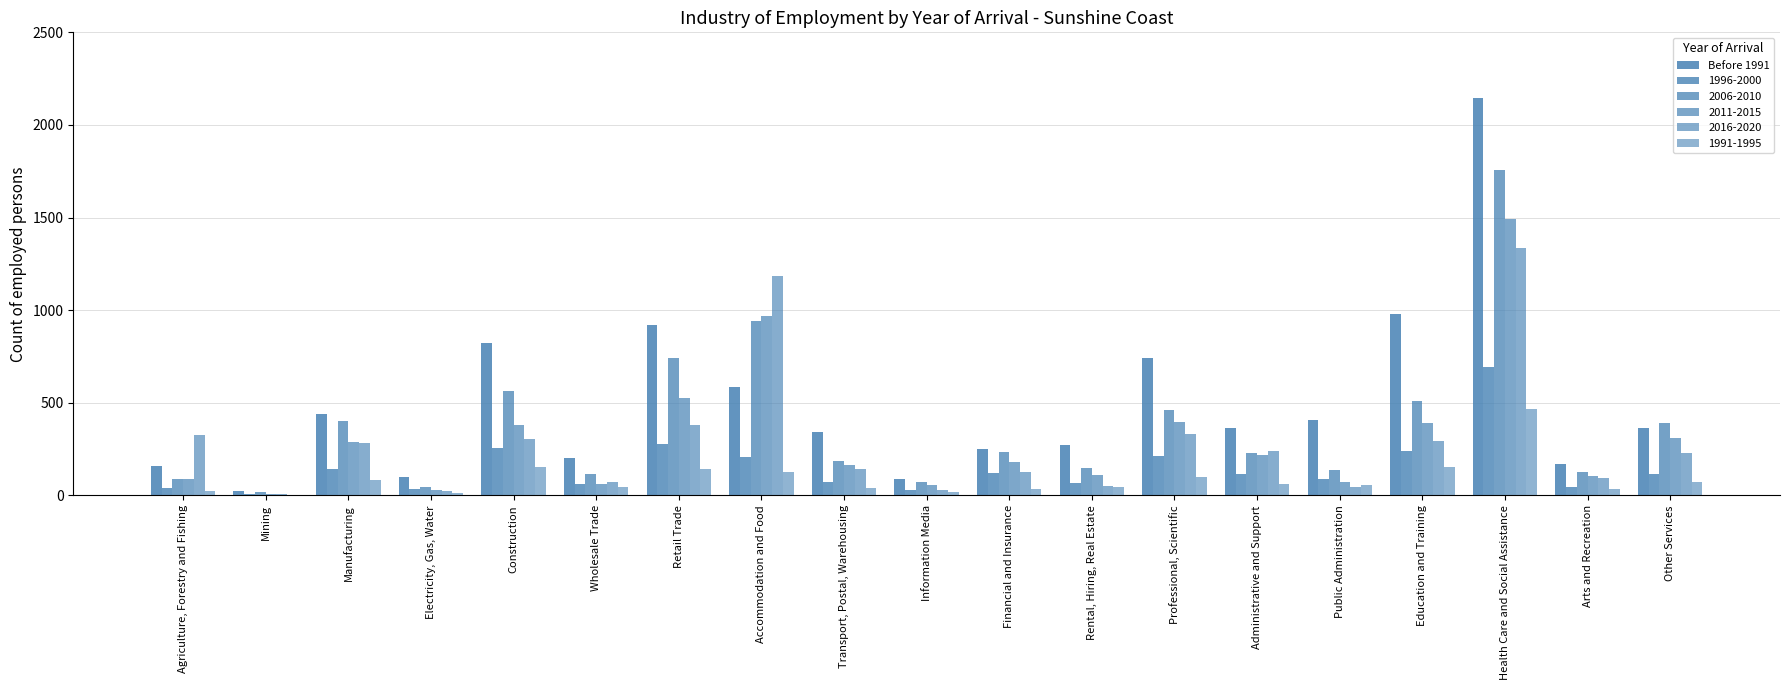

What is the greatest value displayed?

2147